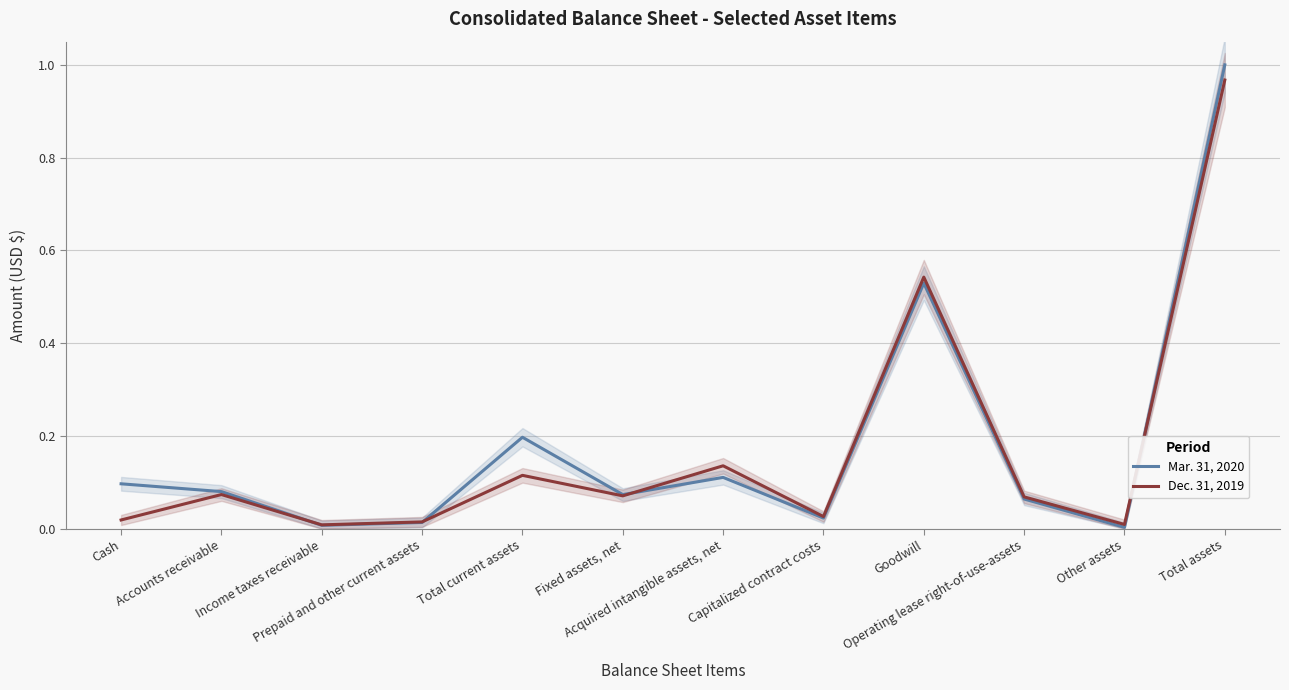

What is the sum of the Dec. 31, 2019 values at Cash and Acquired intangible assets, net?

0.2